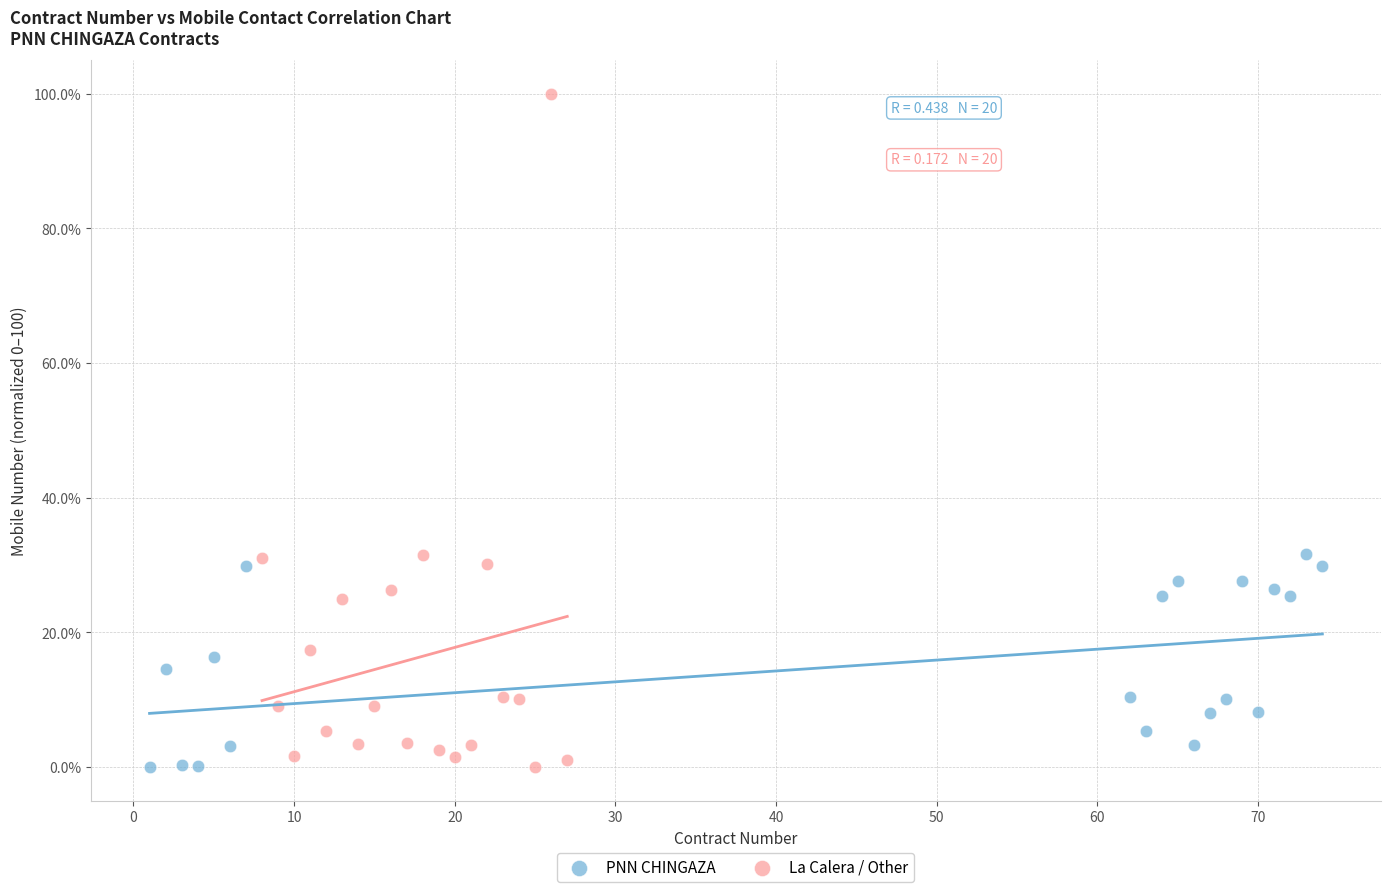

Which series reaches the maximum Y coordinate?

La Calera / Other